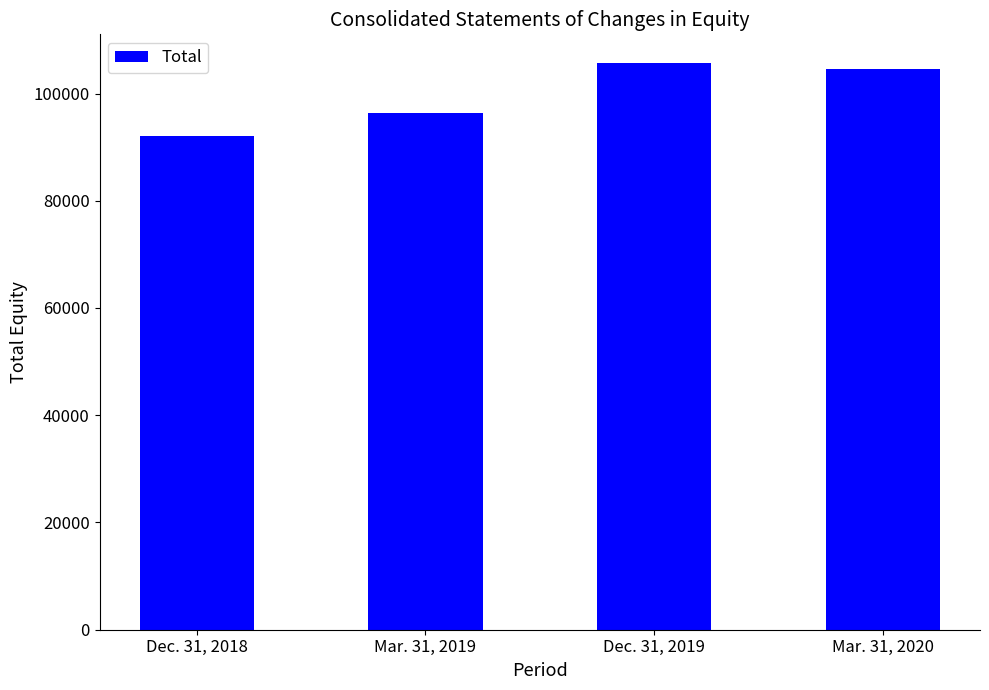

Where does the data first go above 104511?

Dec. 31, 2019